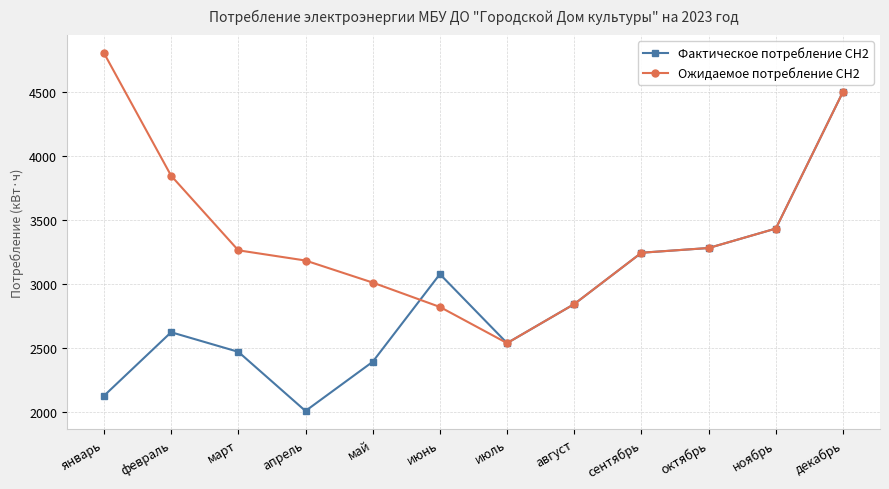

Reading right to left, what are all the values shown in this chart?

Фактическое потребление СН2: 4506.0	3437.0	3285.0	3248.0	2847.0	2542.0	3081.0	2396.0	2012.0	2474.0	2627.0	2130.0
Ожидаемое потребление СН2: 4506.0	3437.0	3285.0	3248.0	2847.0	2542.0	2824.5	3014.9	3187.2	3267.0	3849.7	4808.4